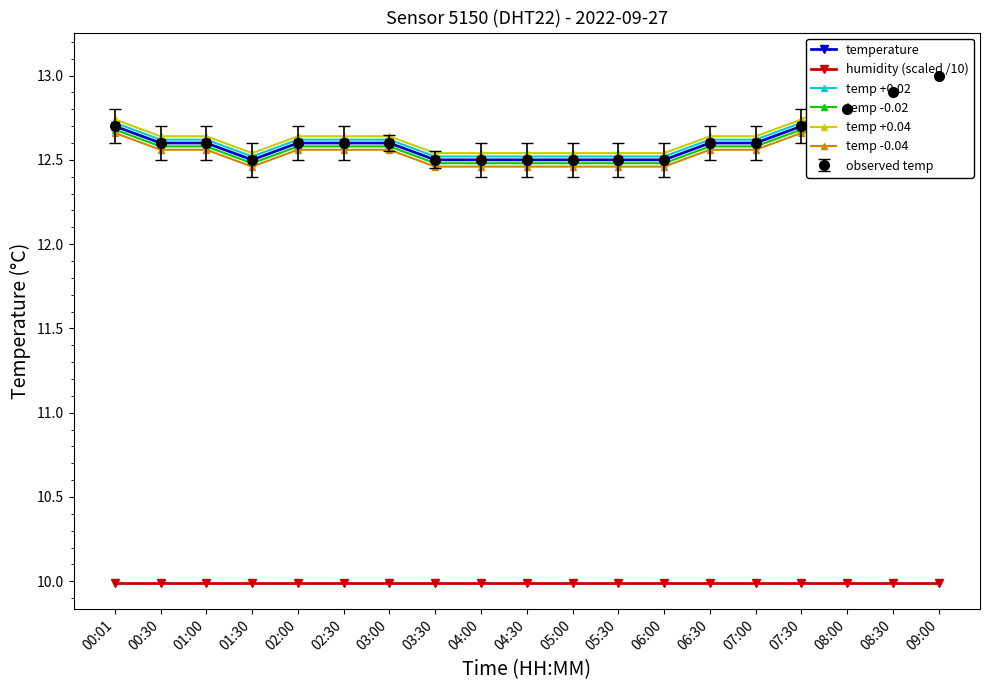

Which series changed the most between 03:30 and 06:30?

temperature